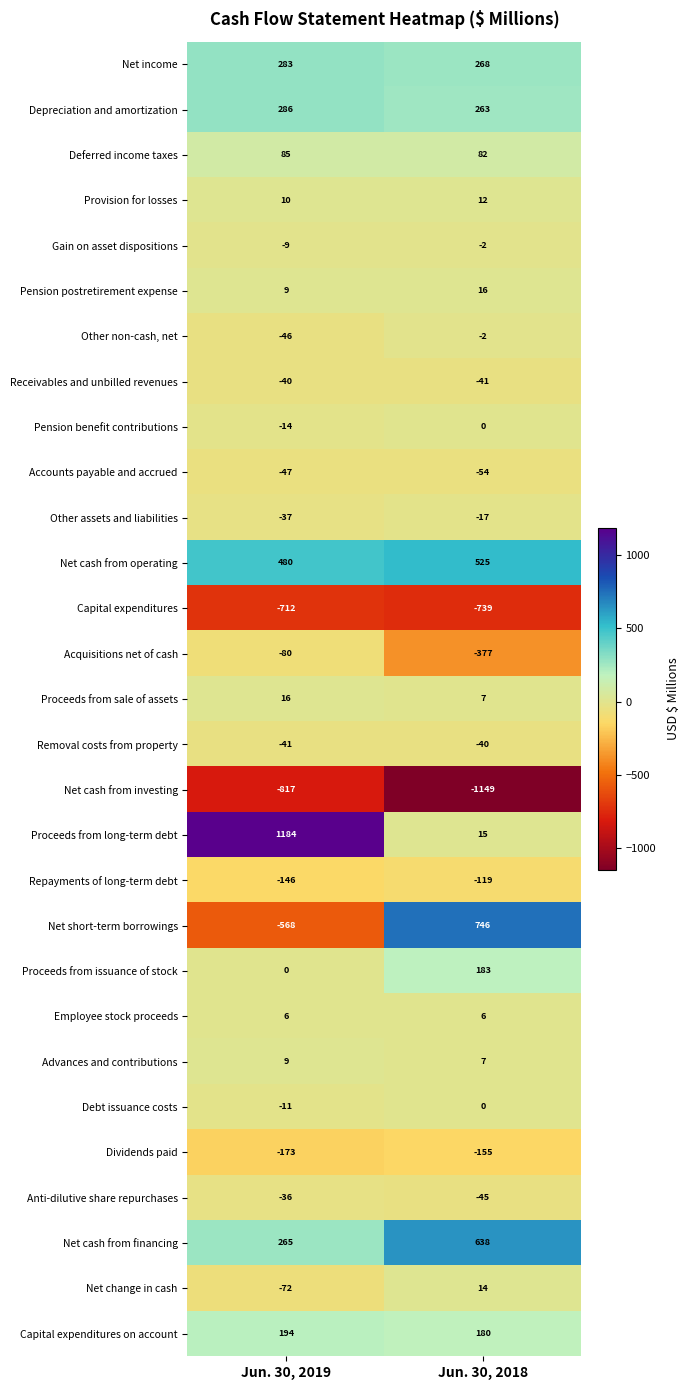

Rank the categories by Proceeds from sale of assets value from lowest to highest.

Jun. 30, 2018, Jun. 30, 2019